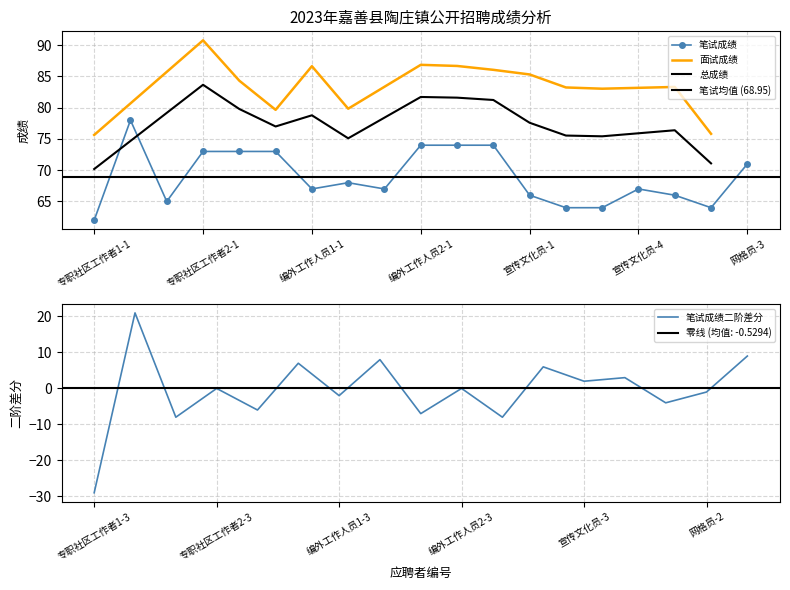

What is the label of the 13th point from the right?

编外工作人员1-1